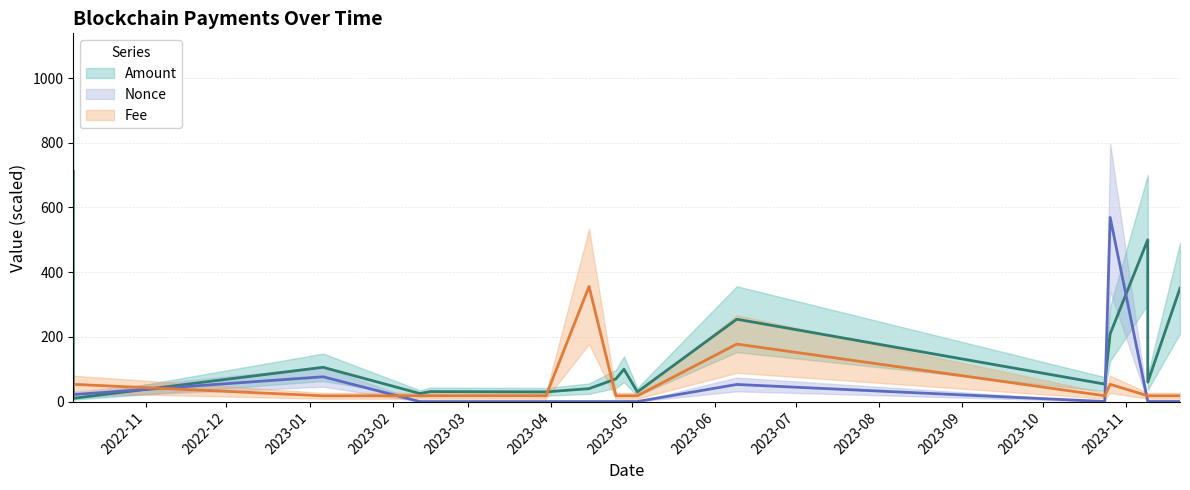

The value of Fee at 2023-10-24 is 26.8. True or false?

False